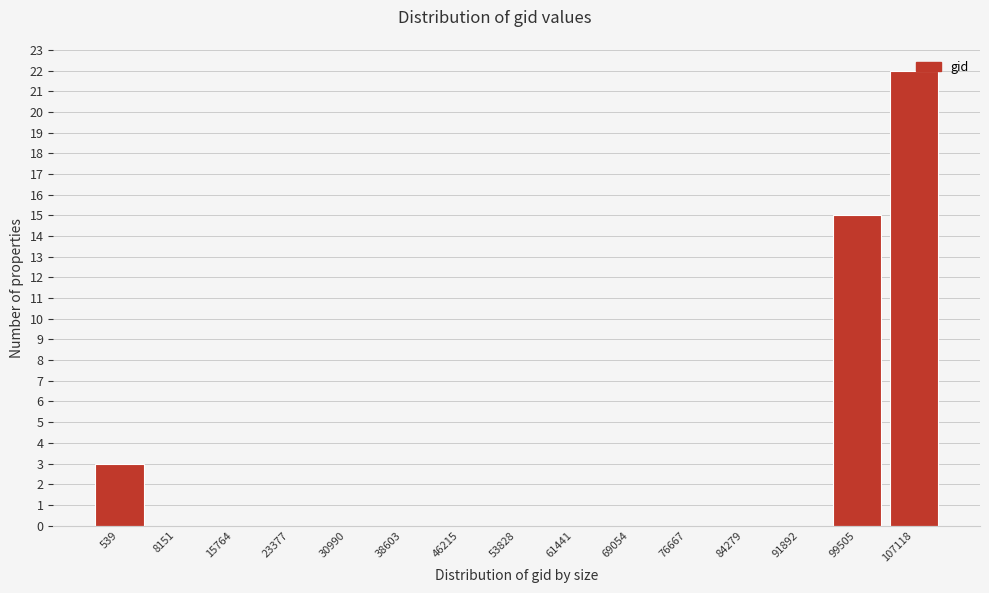

True or false: the data shows 0 at 46215.

True